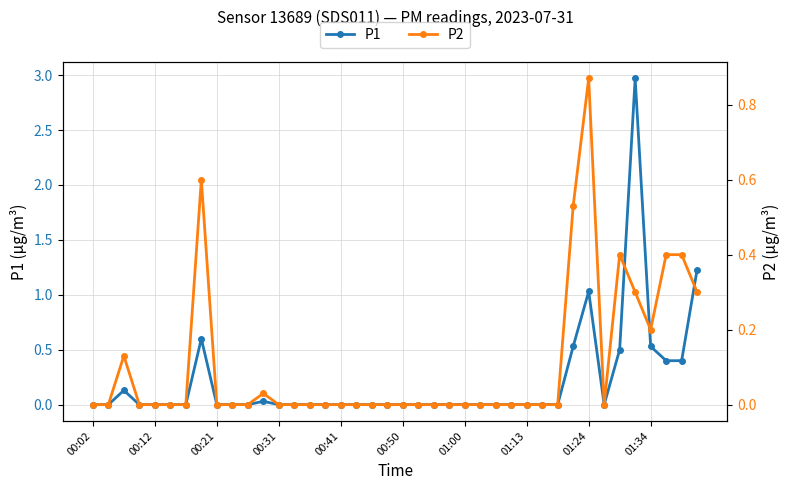

How many lines are shown in the chart?

2